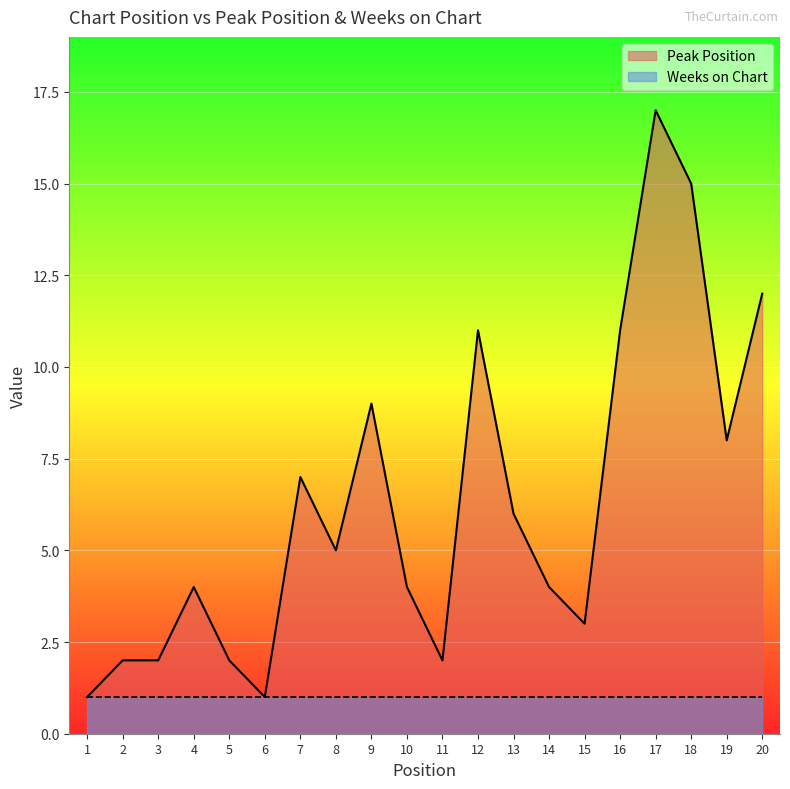

Is it true that the value at 20 is 4?

False